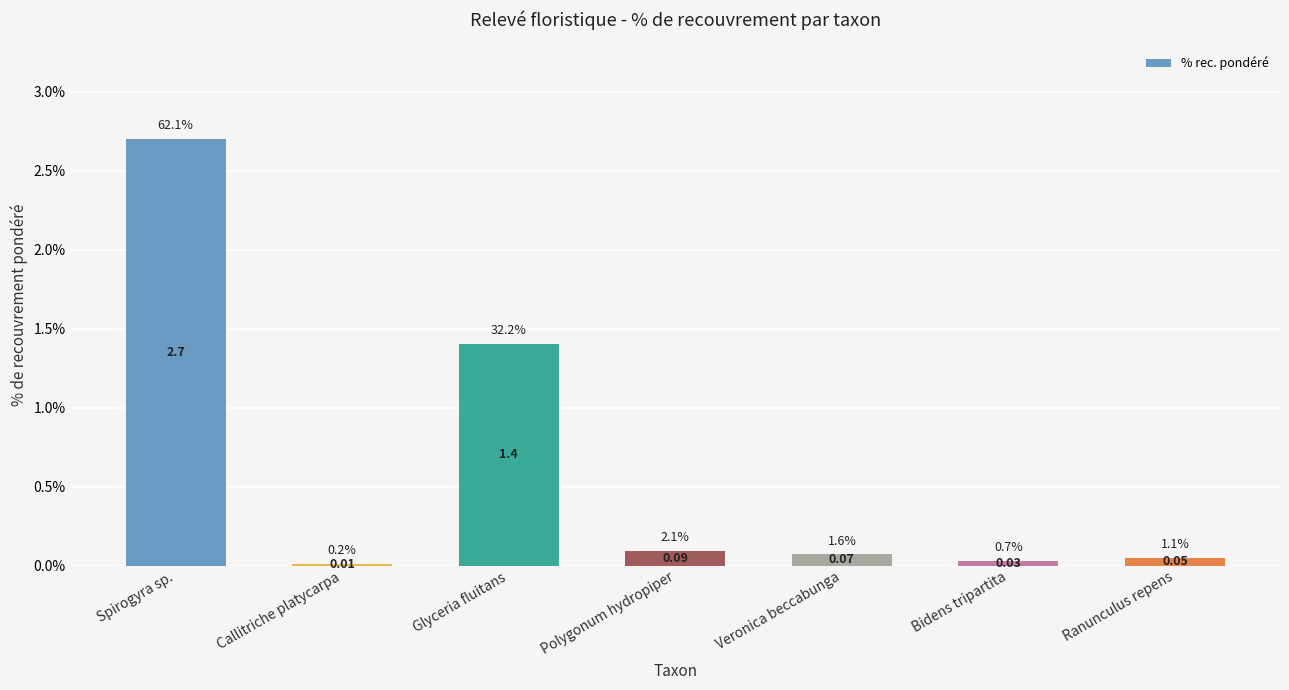

What is the label of the 7th bar from the right?

Spirogyra sp.